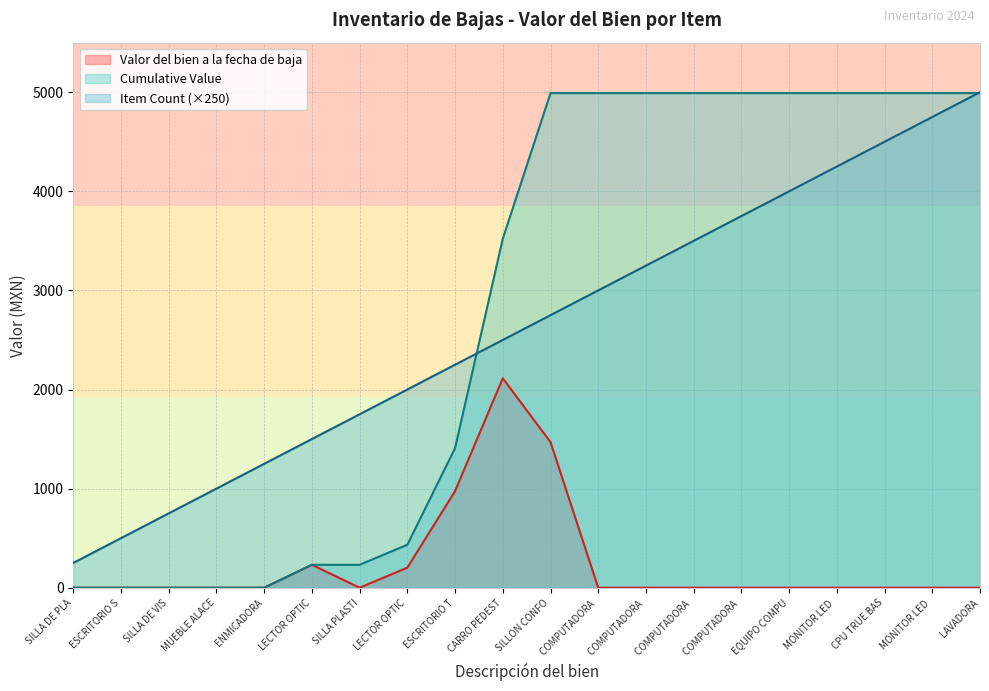

Which series has the largest total across all categories?

Cumulative Value